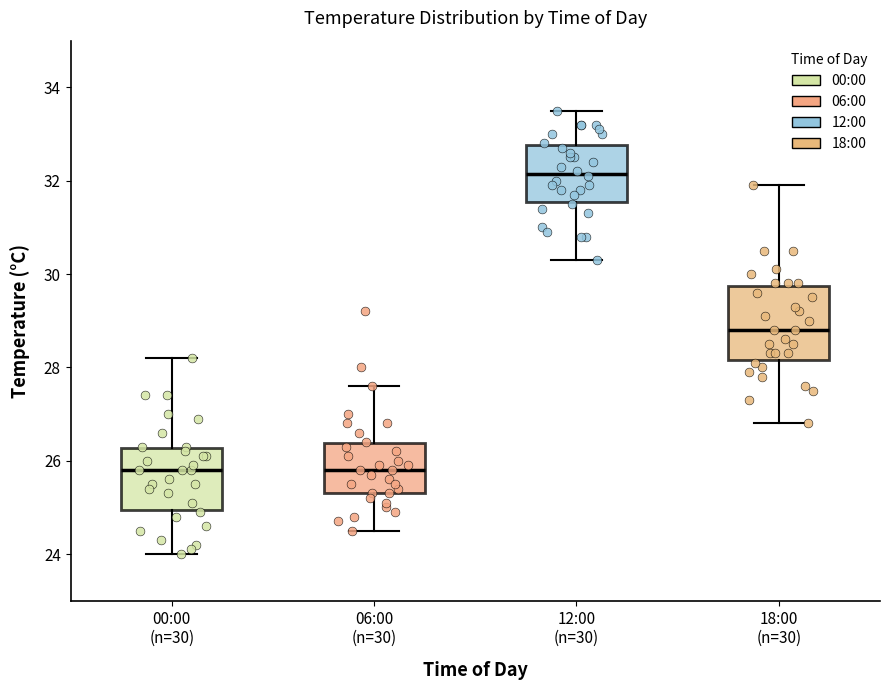

Where does the median line of the box for 12:00 (n=30) sit on the y-axis? The values are not printed on the chart, so give them approximately, as read against the axis.

32.2